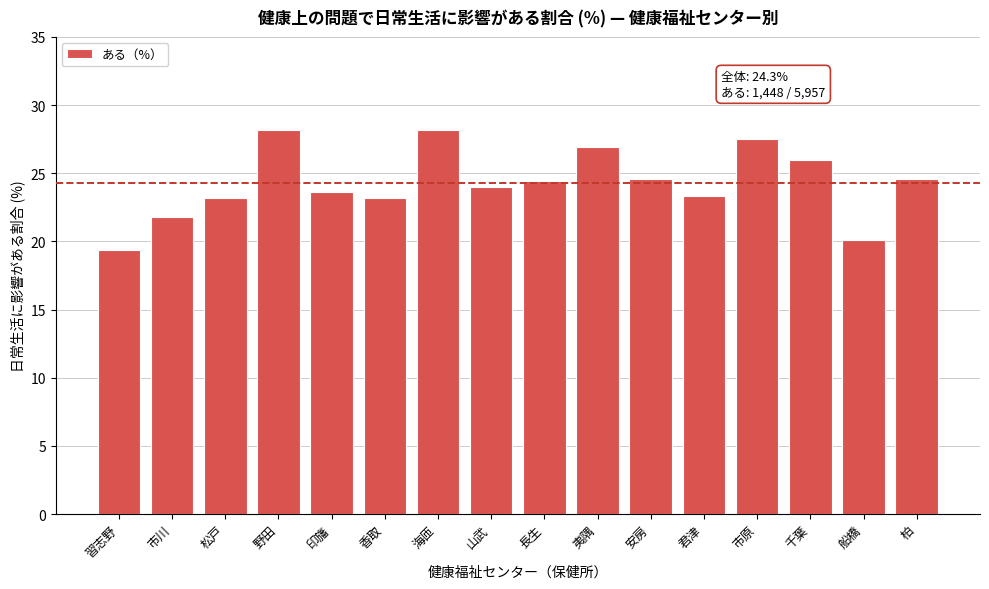

What is the minimum value shown in the chart?

19.4